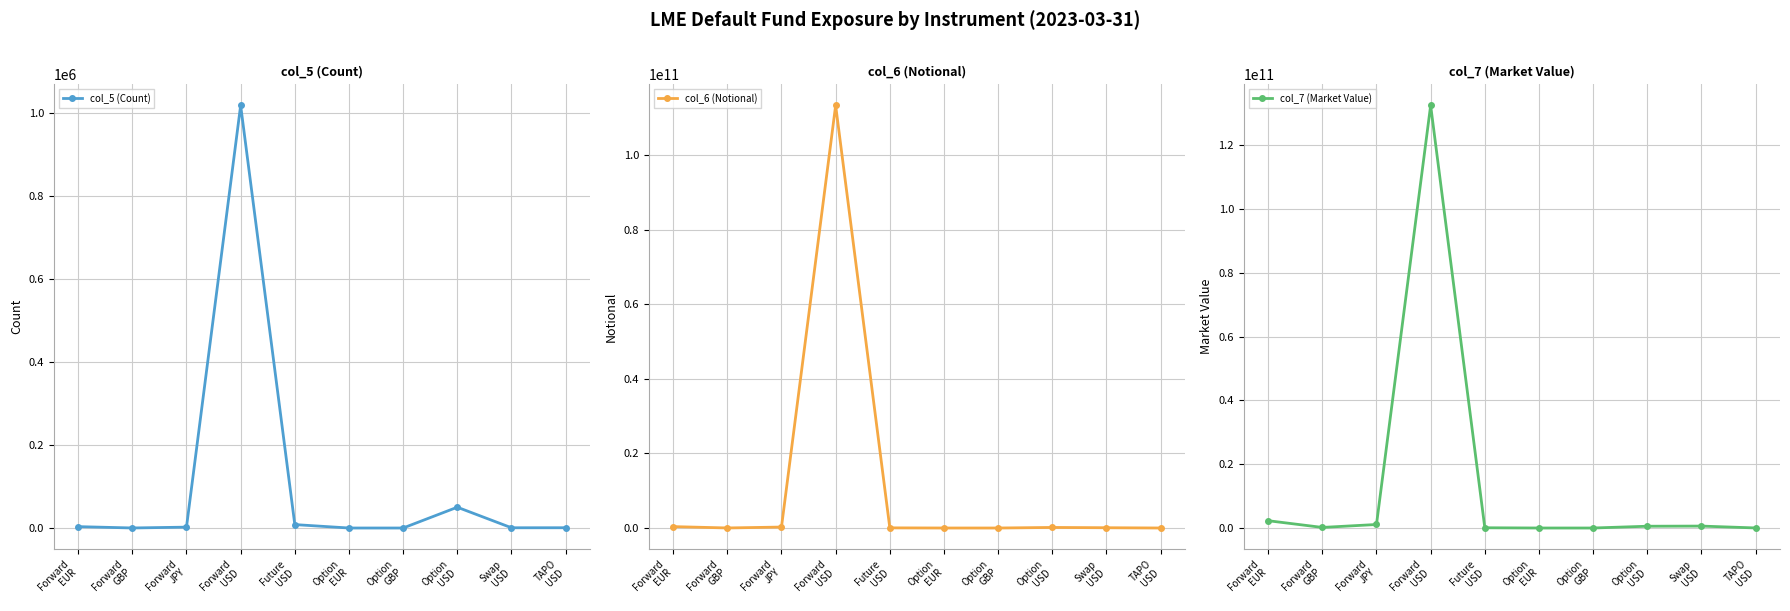

At which category does col_5 (Count) reach its first local valley?

Forward
GBP